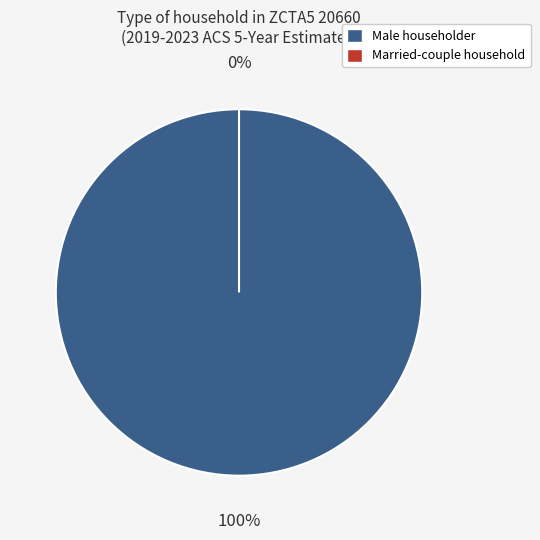

The Male householder, no spouse/partner present slice represents 99% of the pie. True or false?

False